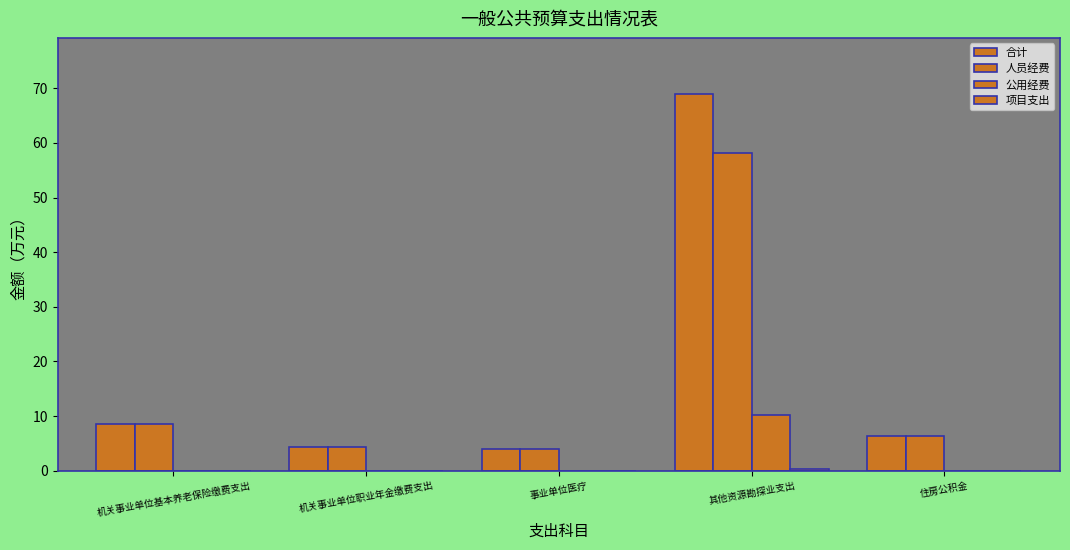

True or false: 公用经费 has a value of 10.3 at 其他资源勘探业支出.

True